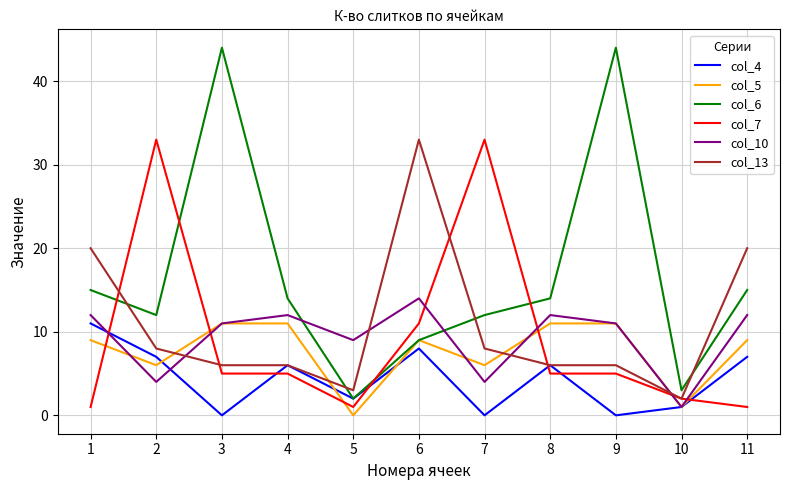

What is the maximum value for col_5?

11